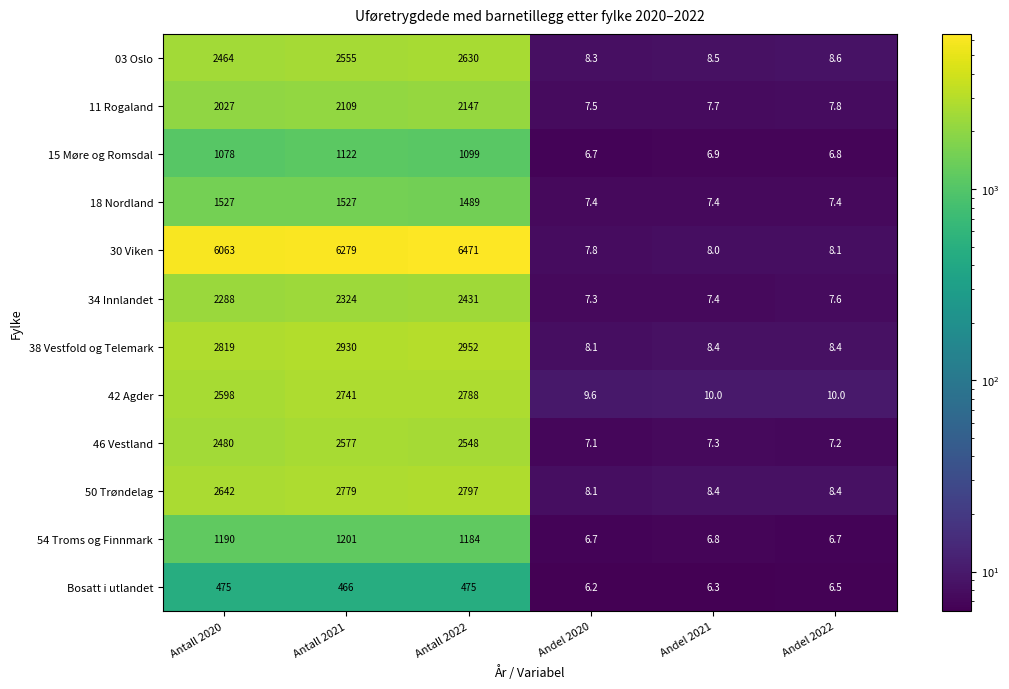

Rank the categories by 34 Innlandet value from highest to lowest.

Antall 2022, Antall 2021, Antall 2020, Andel 2022, Andel 2021, Andel 2020